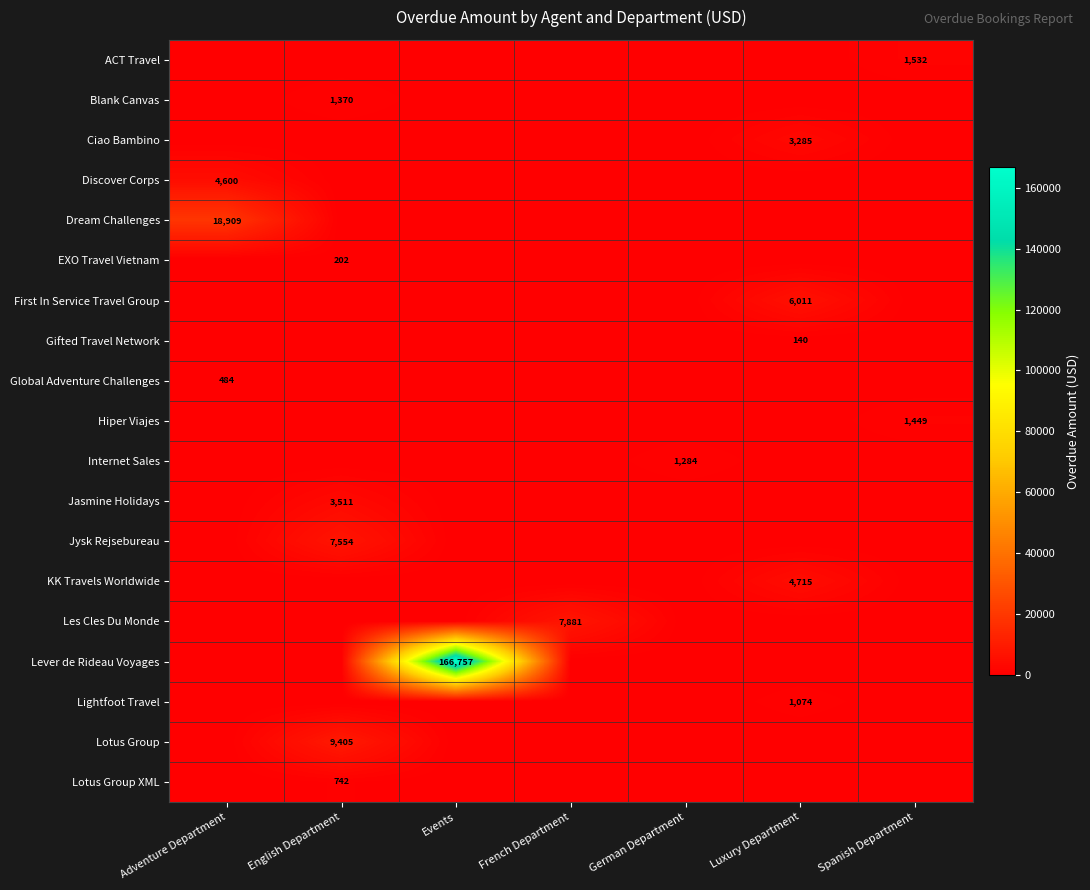

What value does the Les Cles Du Monde series have at French Department?

7881.0